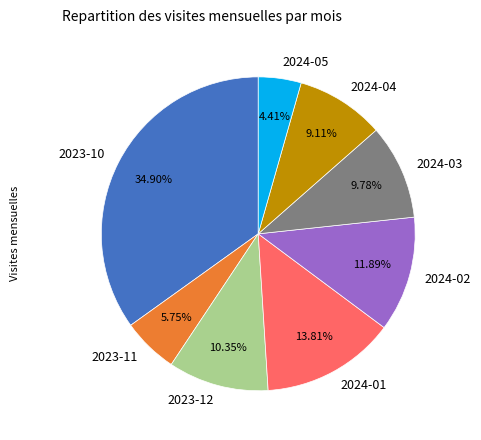

Does any single category account for the majority?

No